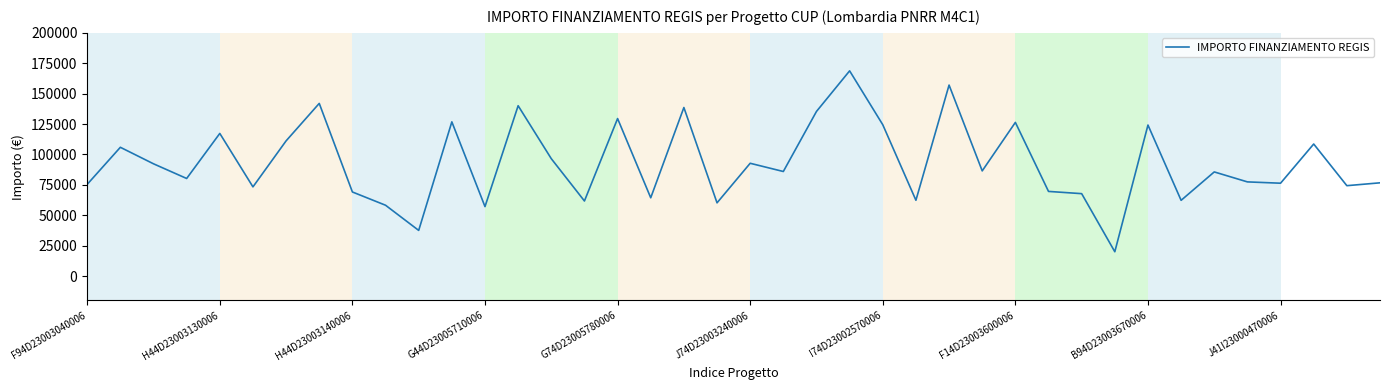

What is the smallest value displayed?

20035.6